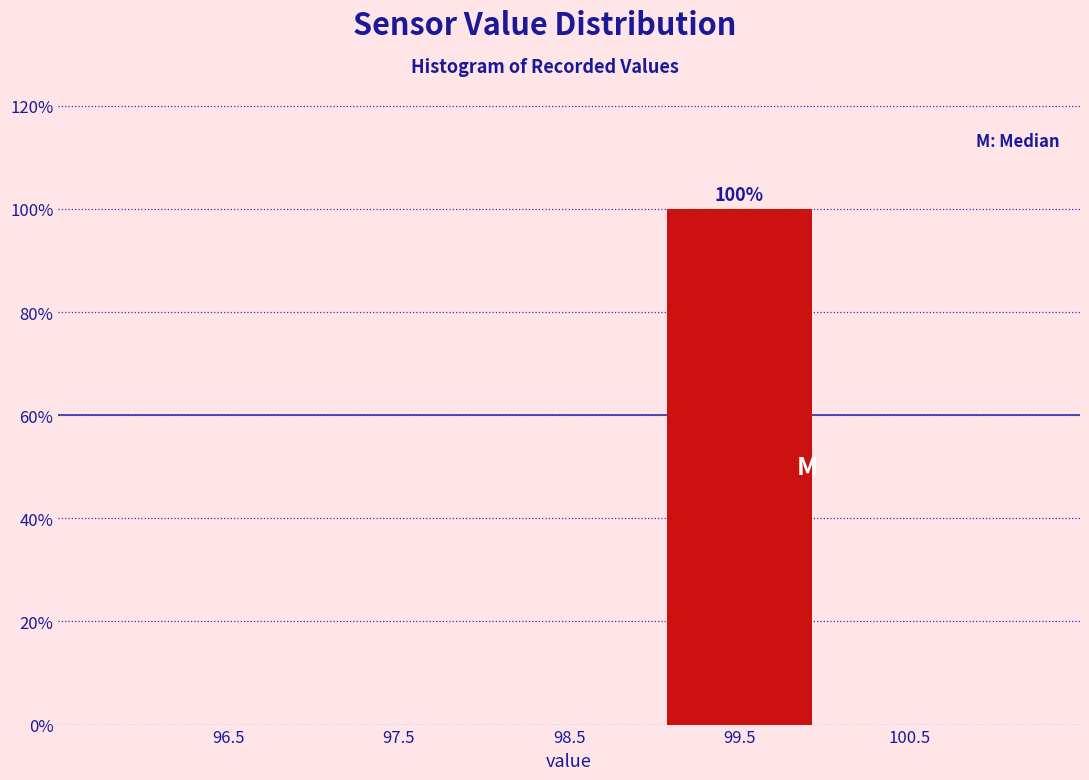

Which range on the x-axis has the tallest bar?

99 to 100